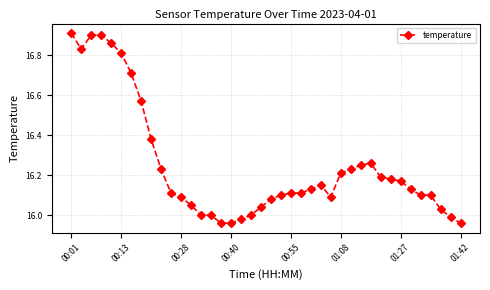

What is the difference between the second highest and minimum values?

0.9